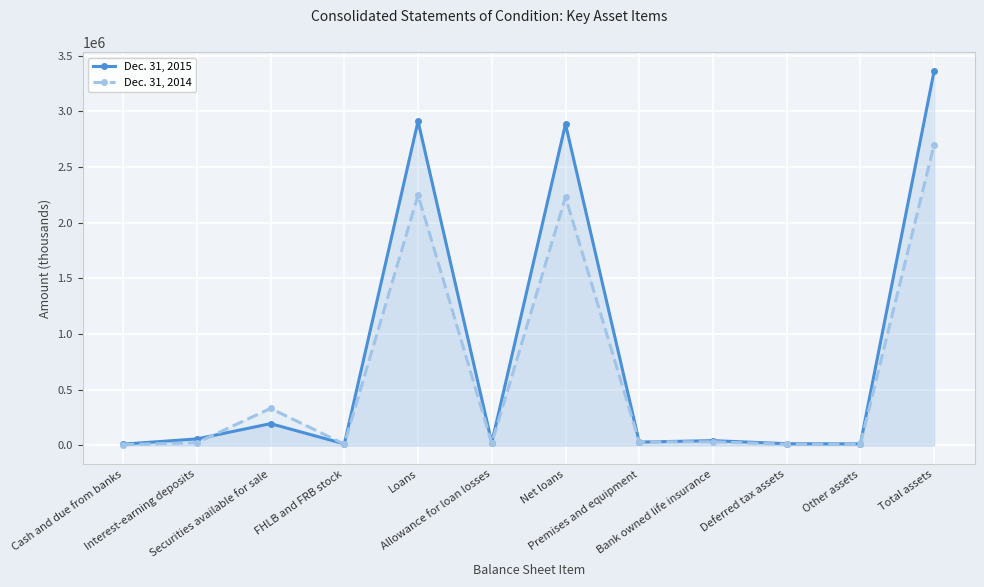

Which series ends up on top after the final intersection of Dec. 31, 2014 and Dec. 31, 2015?

Dec. 31, 2015